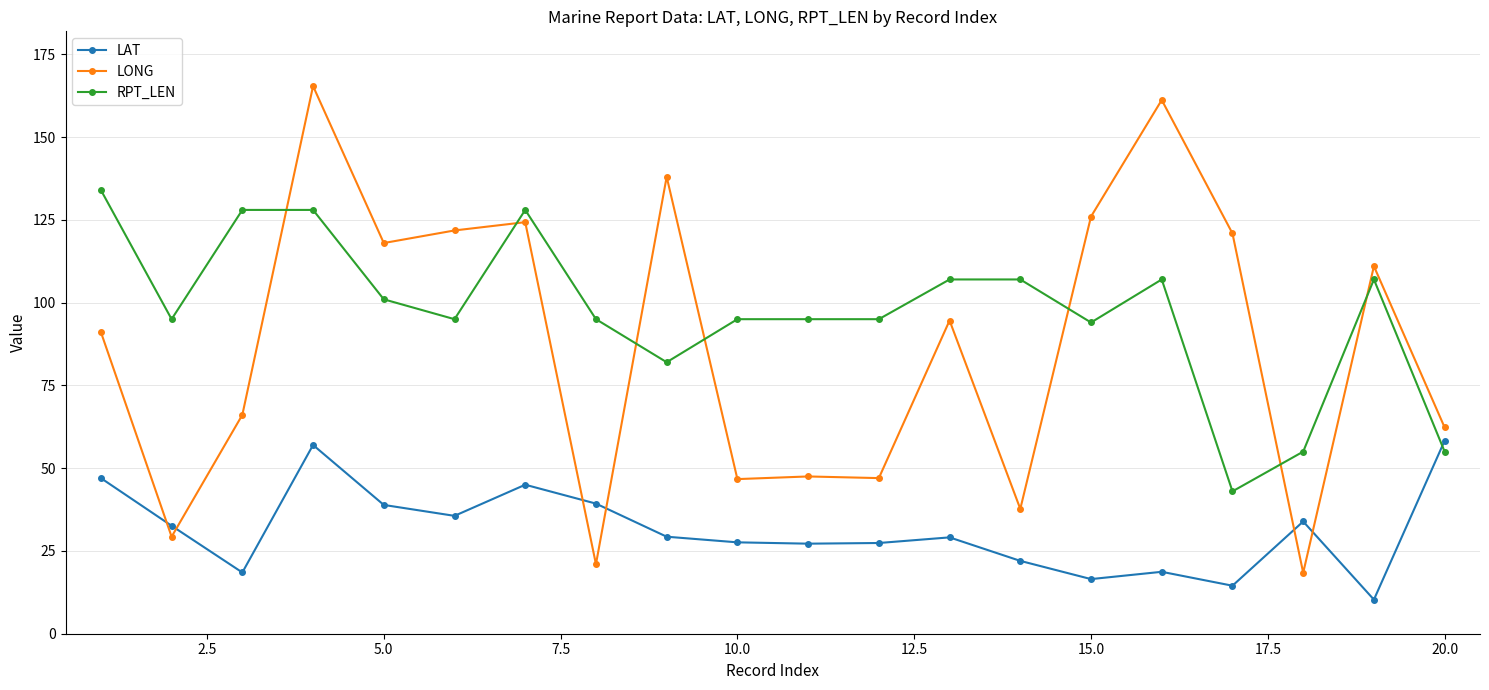

What is the smallest value displayed?

10.3